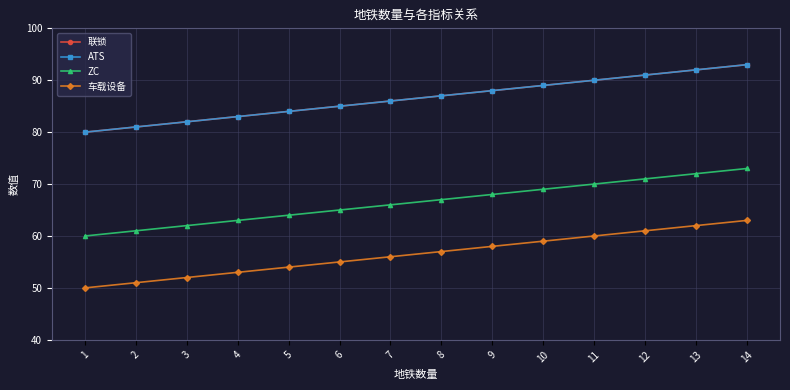

Which category has the highest value across all series?

14